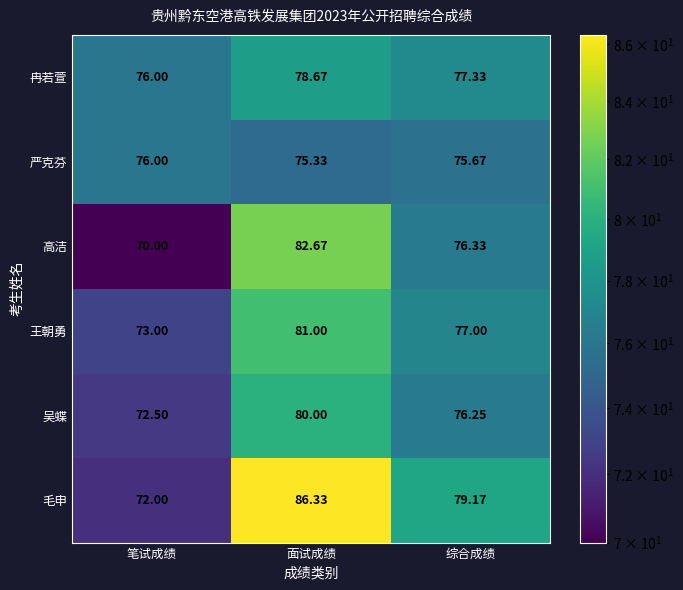

Is the value of 严克芬 at 面试成绩 greater than the value of 王朝勇 at 综合成绩?

No